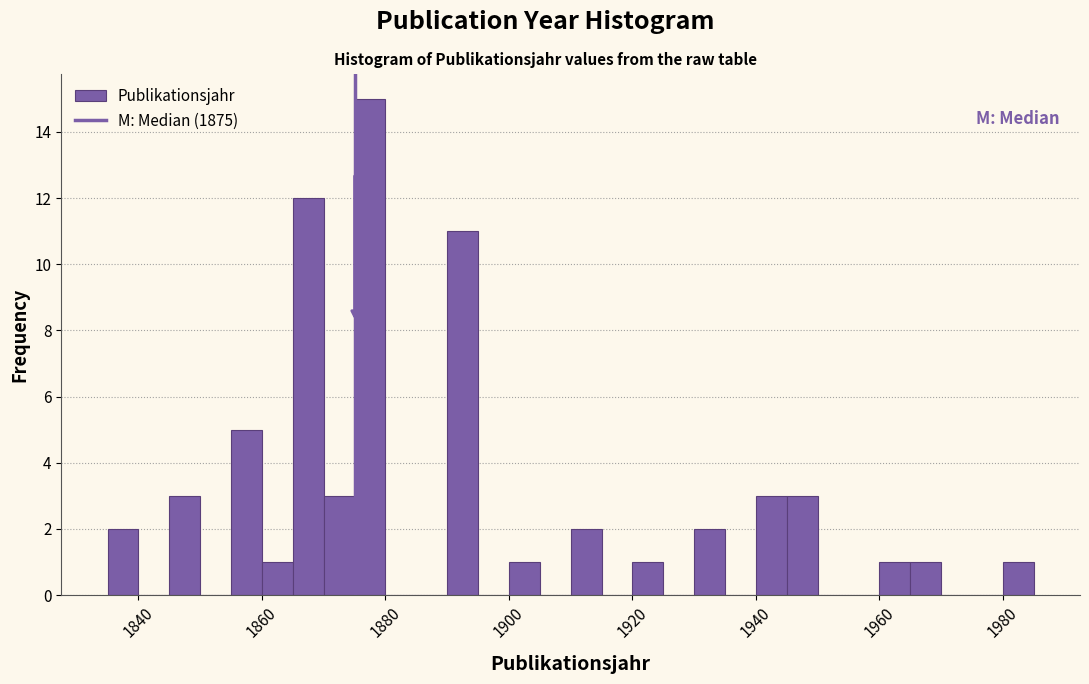

Around what value on the x-axis is the tallest bar? Give the approximate position of its centre, as read against the axis.

1878